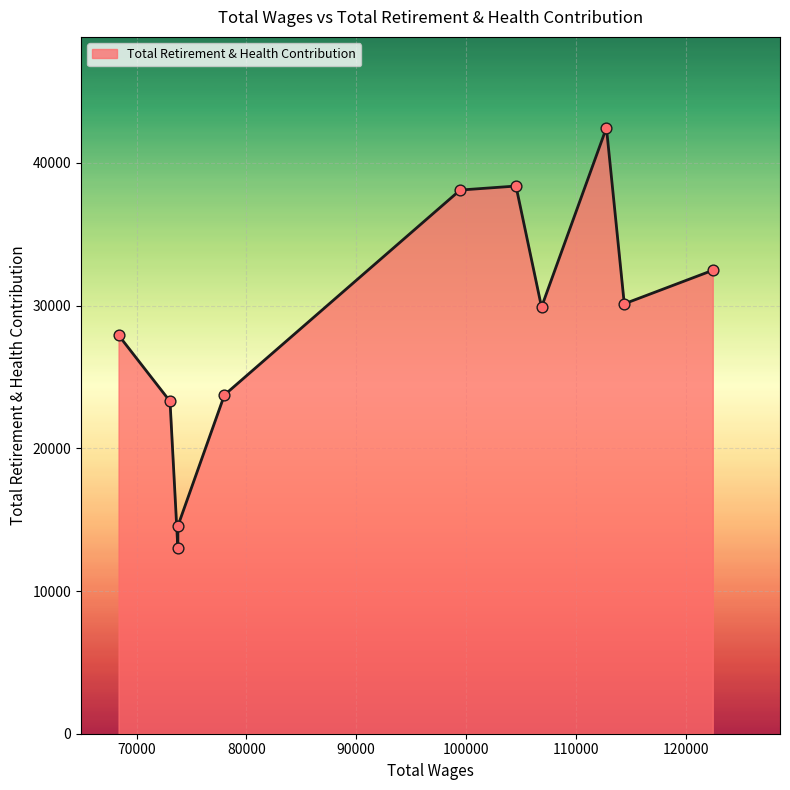

What is the ratio of the value at 99465.0 to the value at 73045.0?

1.6